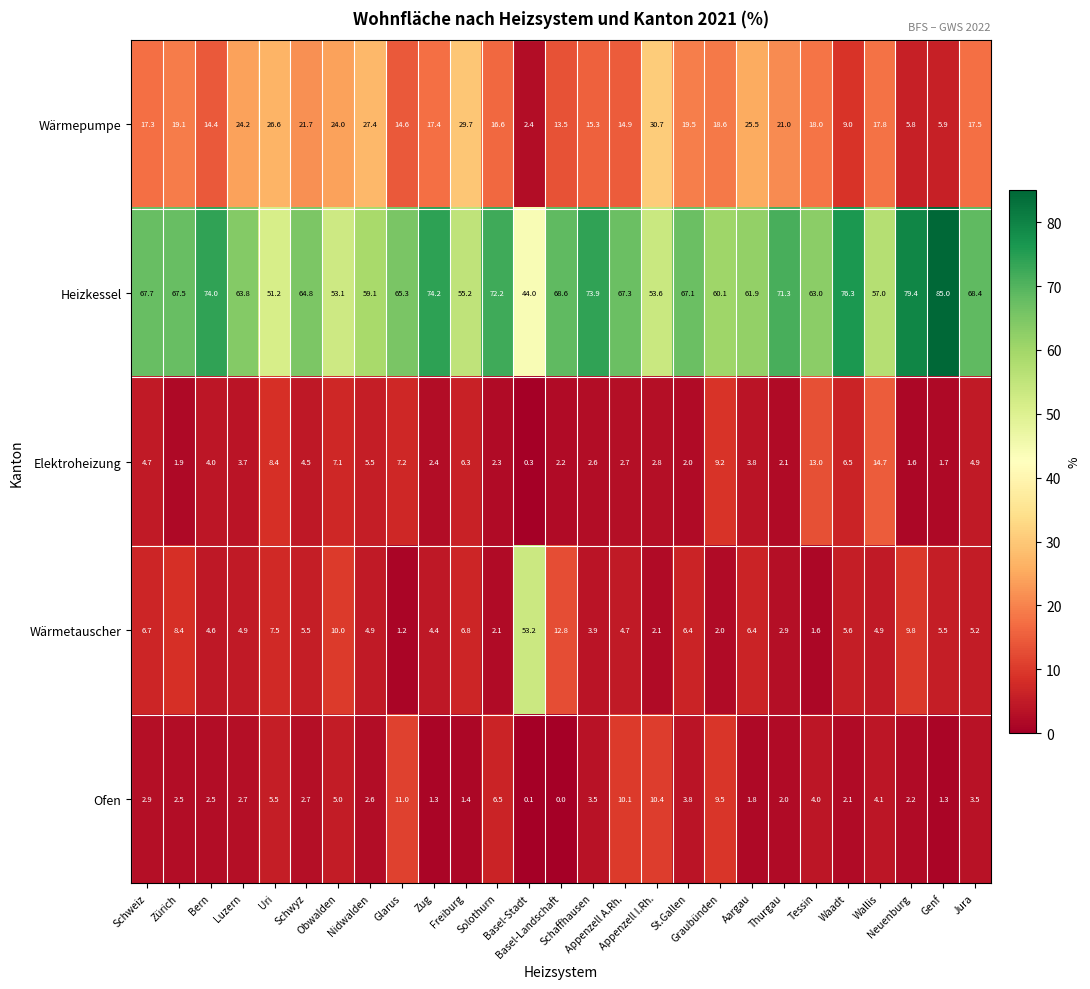

Rank the series by their maximum value, from highest to lowest.

Heizkessel, Wärmetauscher, Wärmepumpe, Elektroheizung, Ofen